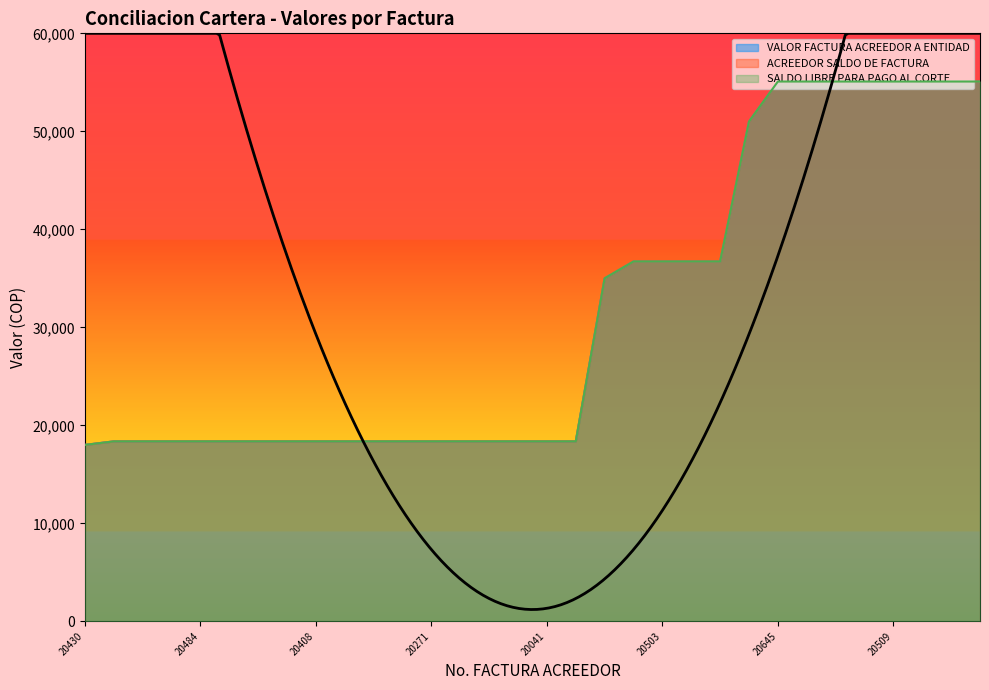

Which series has the widest spread of values?

VALOR FACTURA ACREEDOR A ENTIDAD